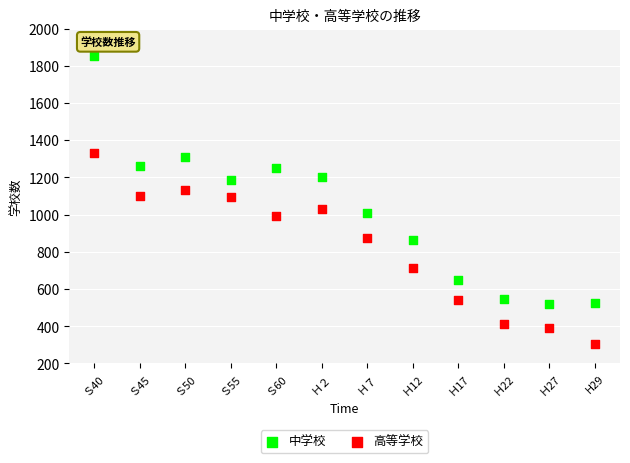

What are all the series names shown in the legend?

中学校, 高等学校